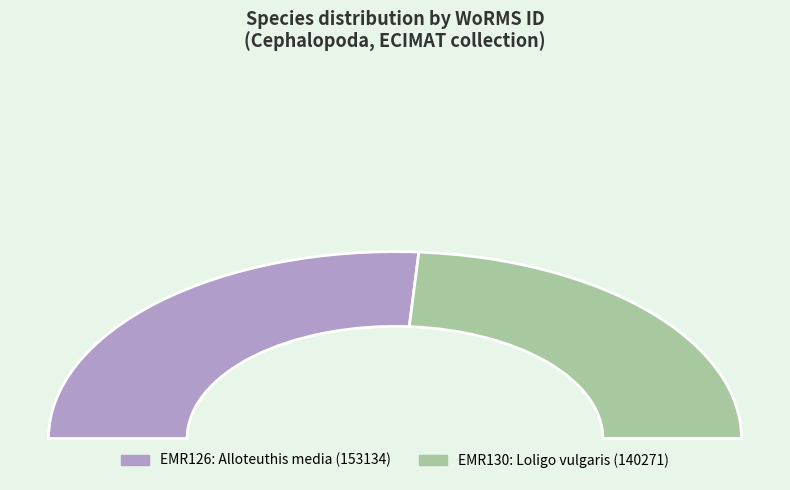

Do EMR126 and EMR130 together represent more than half of the pie?

Yes